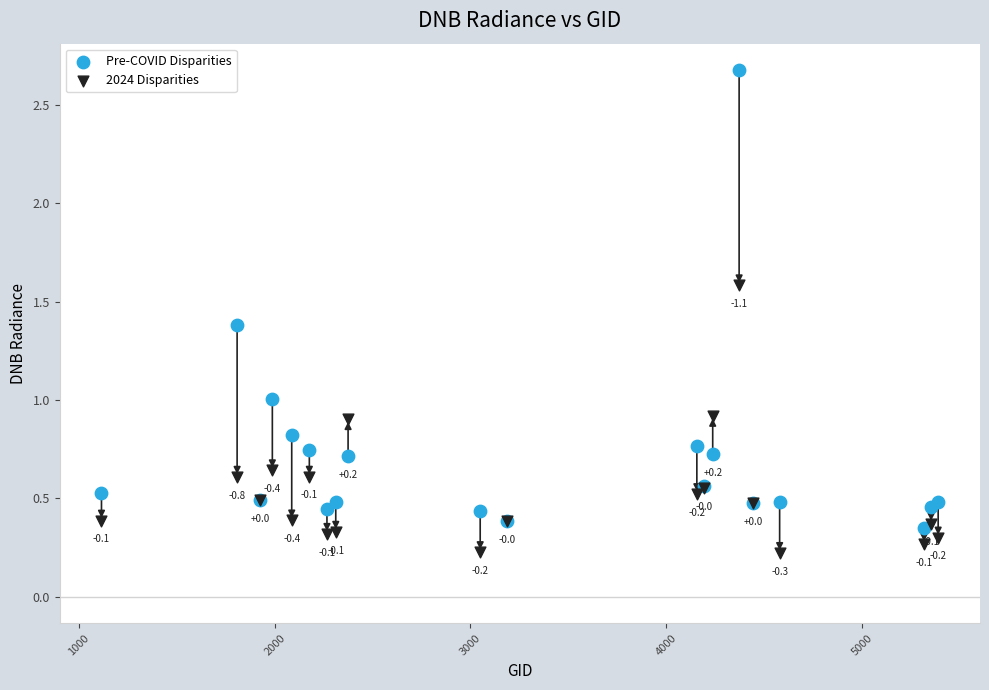

Which series contains the lowest Y value?

2024 Disparities